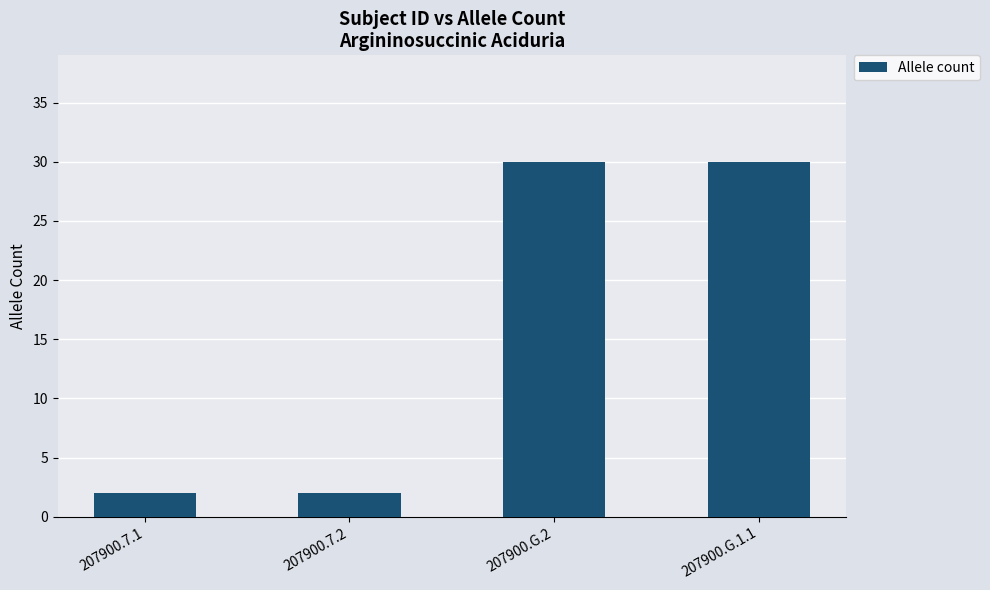

What is the difference between the maximum and minimum values?

28